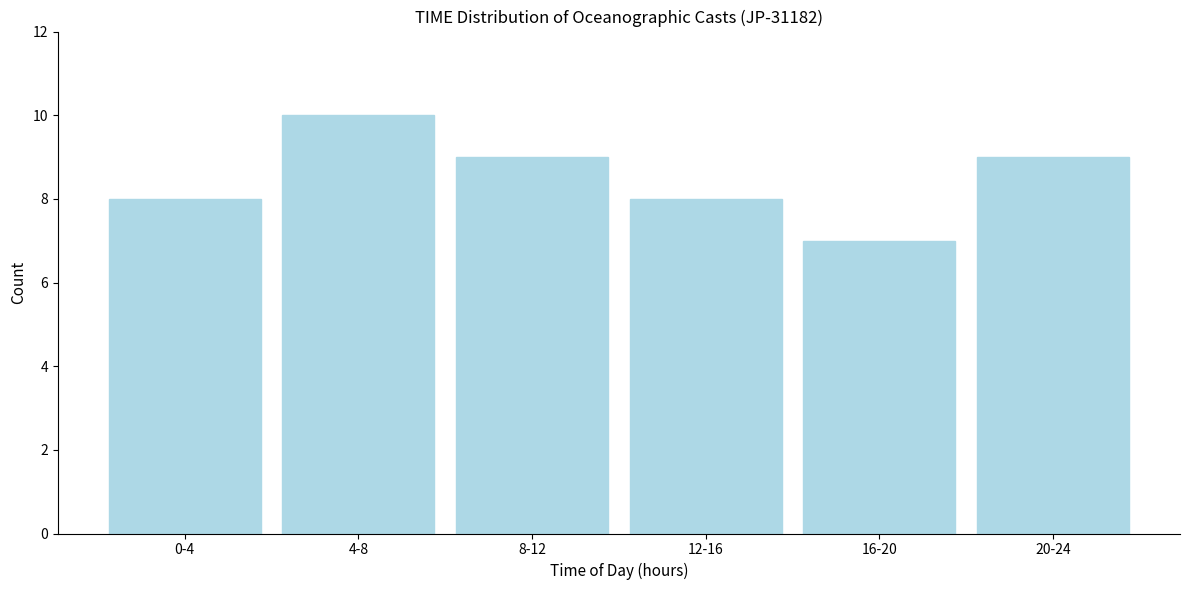

Reading left to right, list all the values displayed in this chart.

0-4=8	4-8=10	8-12=9	12-16=8	16-20=7	20-24=9